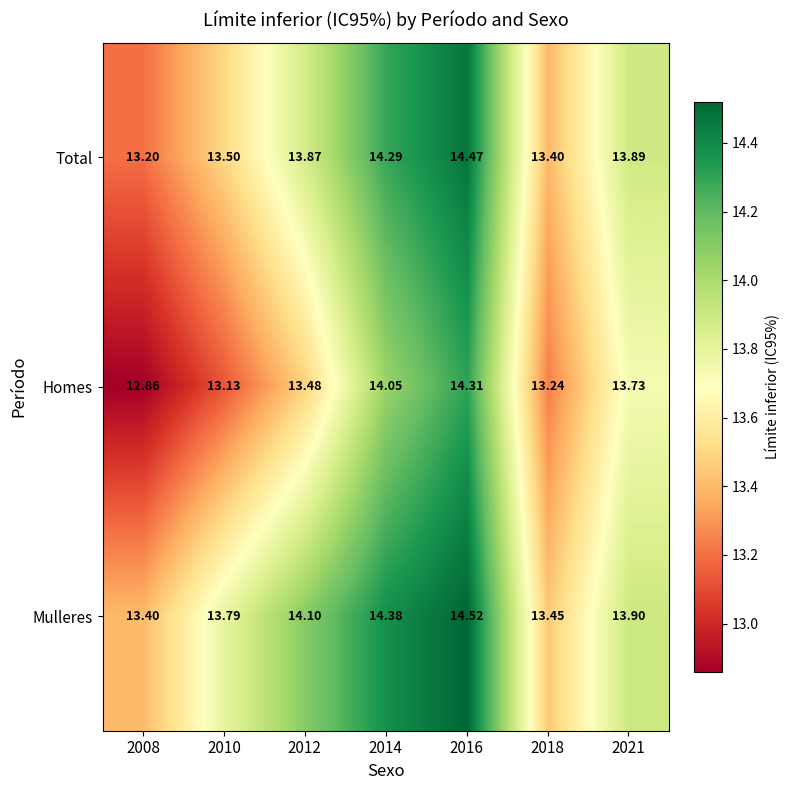

How many distinct data groups are displayed?

3